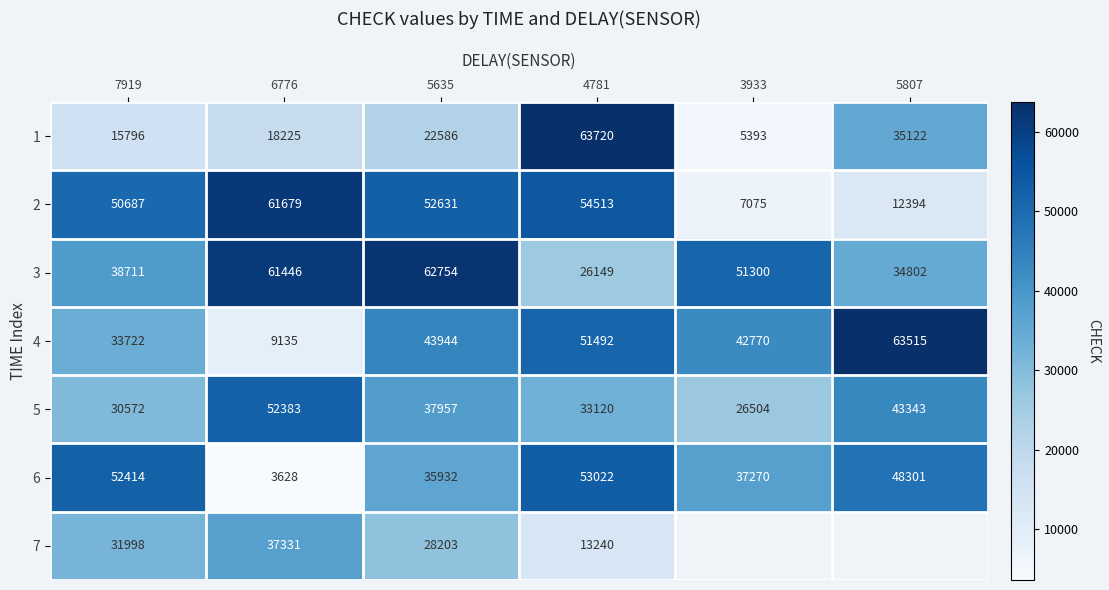

True or false: 2 has a value of 54513 at 4781.

True